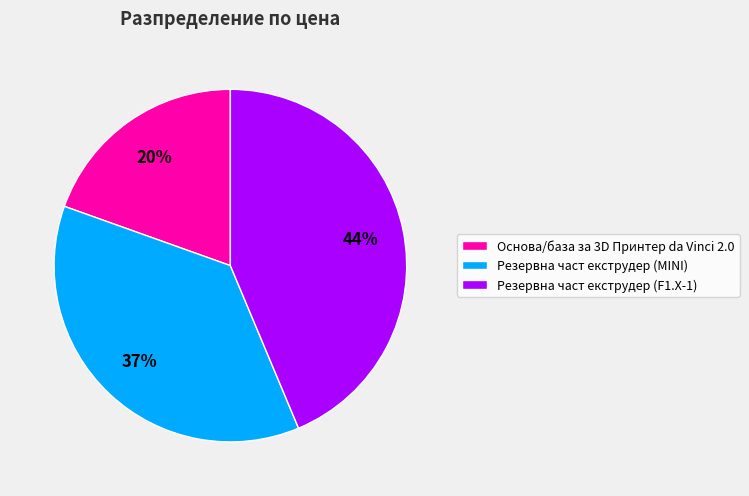

Is the sum of Резервна част екструдер (F1.X-1) and Резервна част екструдер (MINI) greater than half?

Yes